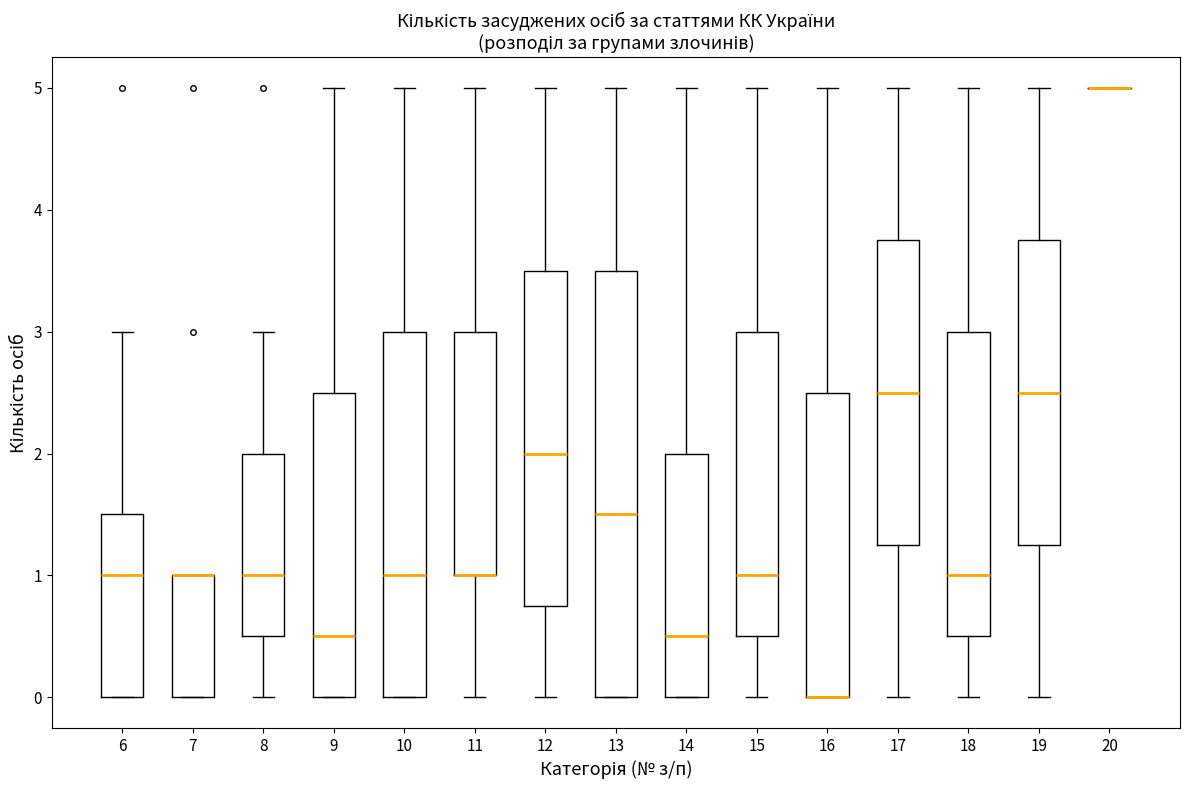

Reading left to right, transcribe this box plot: for each box, give where its median line is, the range the box spans, and where its two whiskers end, as read against the y-axis. The values are not printed on the chart, so give them approximately, as read against the axis.

6: median 1.0, box 0.0 to 1.5, whiskers 0.0 to 3.0
7: median 1.0 (drawn on the box's upper edge), box 0.0 to 1.0, whiskers 0.0 to 1.0
8: median 1.0, box 0.5 to 2.0, whiskers 0.0 to 3.0
9: median 0.5, box 0.0 to 2.5, whiskers 0.0 to 5.0
10: median 1.0, box 0.0 to 3.0, whiskers 0.0 to 5.0
11: median 1.0 (drawn on the box's lower edge), box 1.0 to 3.0, whiskers 0.0 to 5.0
12: median 2.0, box 0.8 to 3.5, whiskers 0.0 to 5.0
13: median 1.5, box 0.0 to 3.5, whiskers 0.0 to 5.0
14: median 0.5, box 0.0 to 2.0, whiskers 0.0 to 5.0
15: median 1.0, box 0.5 to 3.0, whiskers 0.0 to 5.0
16: median 0.0 (drawn on the box's lower edge), box 0.0 to 2.5, whiskers 0.0 to 5.0
17: median 2.5, box 1.3 to 3.8, whiskers 0.0 to 5.0
18: median 1.0, box 0.5 to 3.0, whiskers 0.0 to 5.0
19: median 2.5, box 1.3 to 3.8, whiskers 0.0 to 5.0
20: box collapsed to a line at 5.0, whiskers 5.0 to 5.0